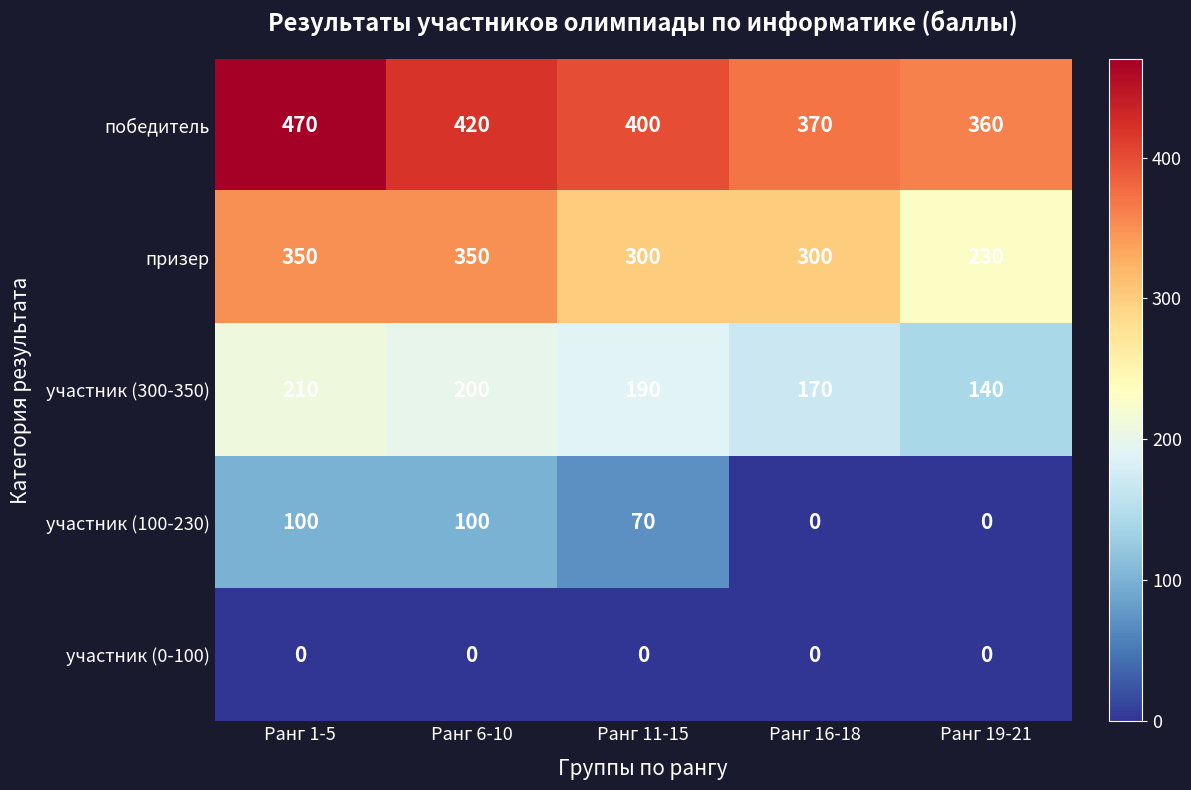

The участник (300-350) series shows 140 at Ранг 19-21. True or false?

True